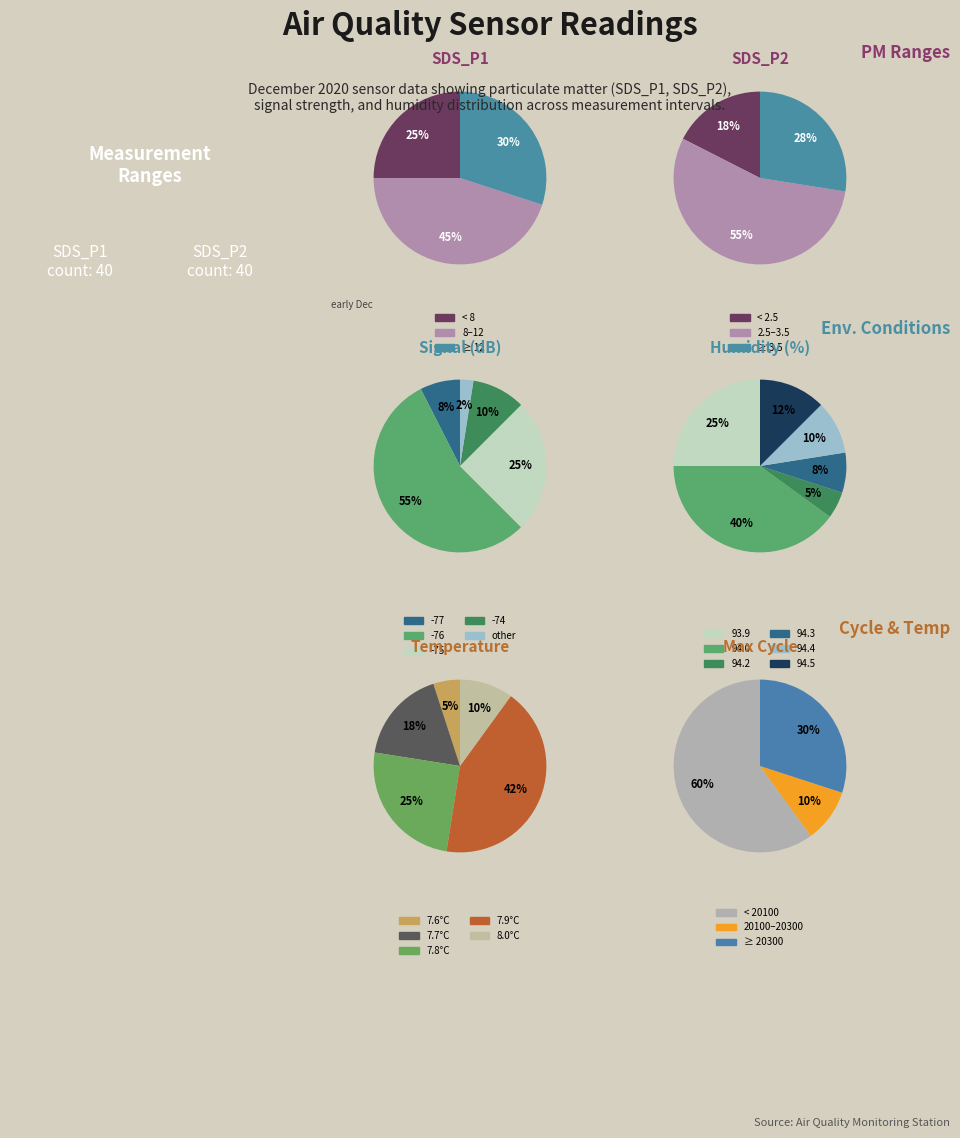

Is it true that 29 is 1% of the pie?

False